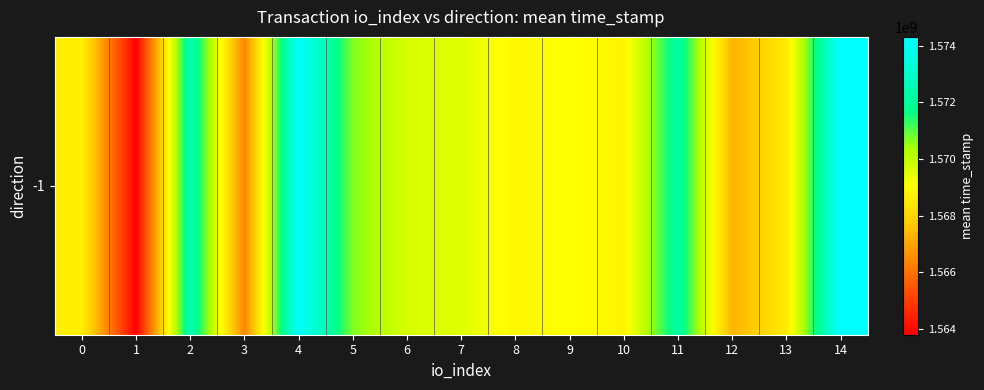

Which category has the highest value across all series?

14